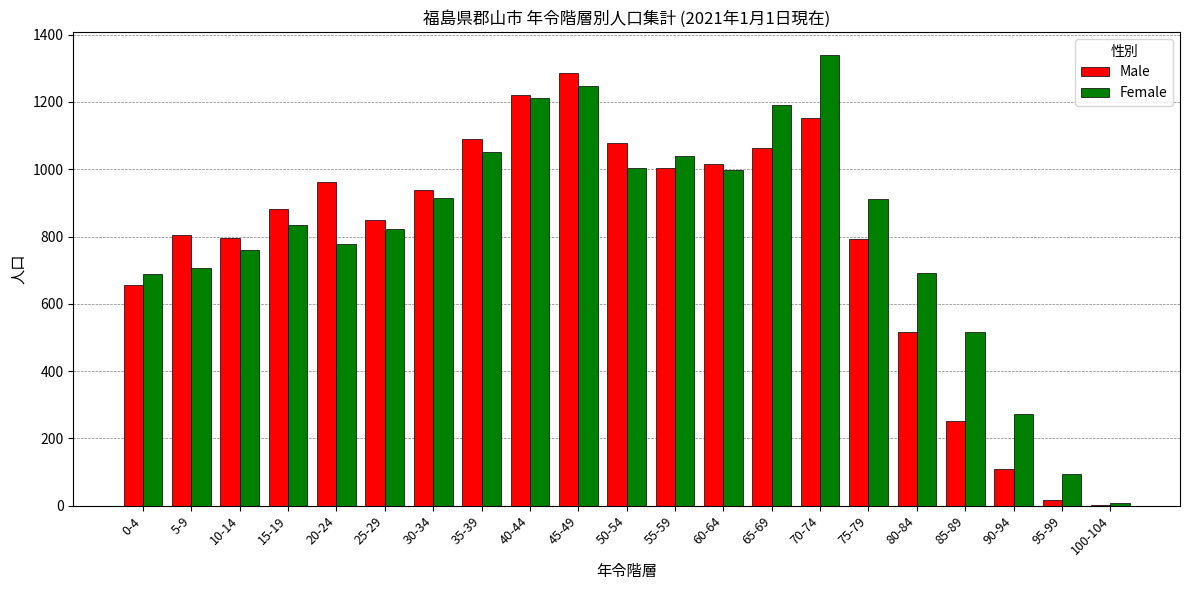

What is the maximum value shown in the chart?

1341